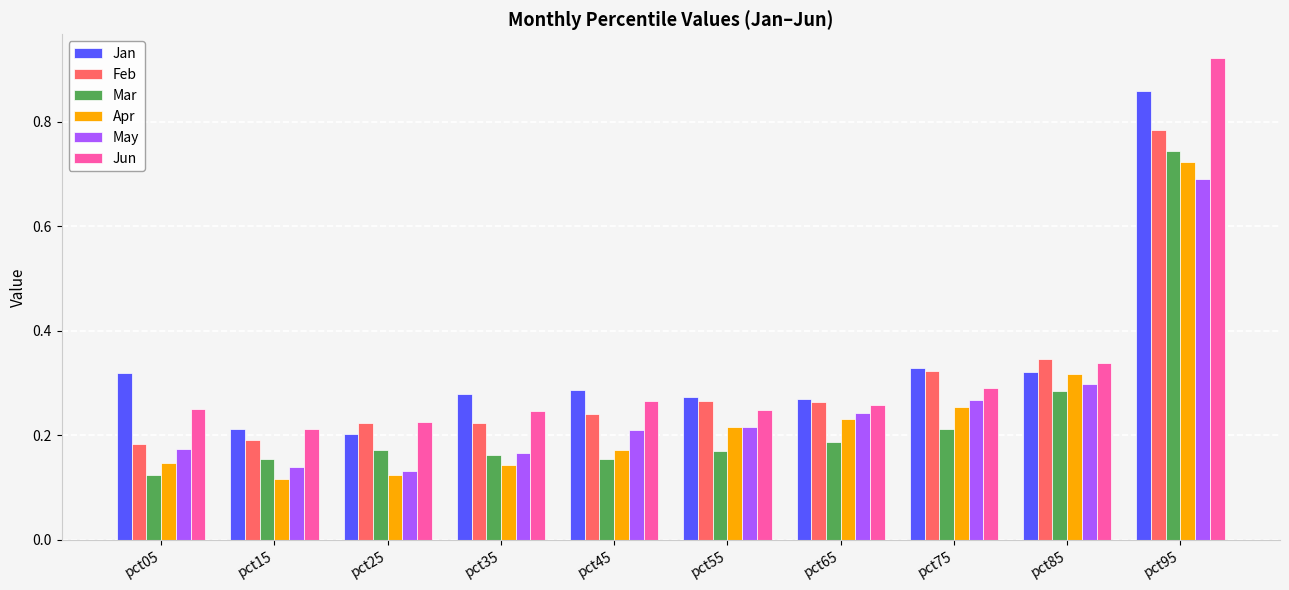

What is the difference between the maximum and minimum values in the Mar series?

0.6